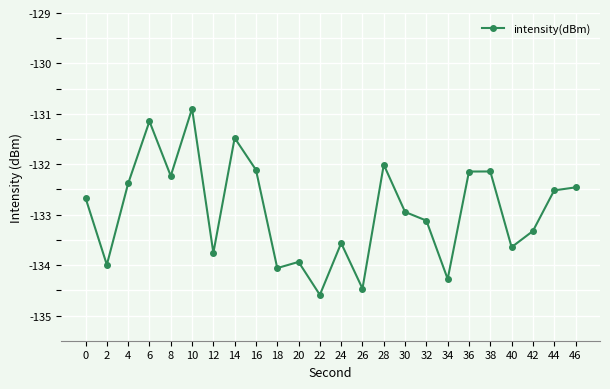

Reading left to right, list all the values displayed in this chart.

-132.7	-134.0	-132.4	-131.1	-132.2	-130.9	-133.8	-131.5	-132.1	-134.1	-133.9	-134.6	-133.6	-134.5	-132.0	-132.9	-133.1	-134.3	-132.1	-132.1	-133.6	-133.3	-132.5	-132.5